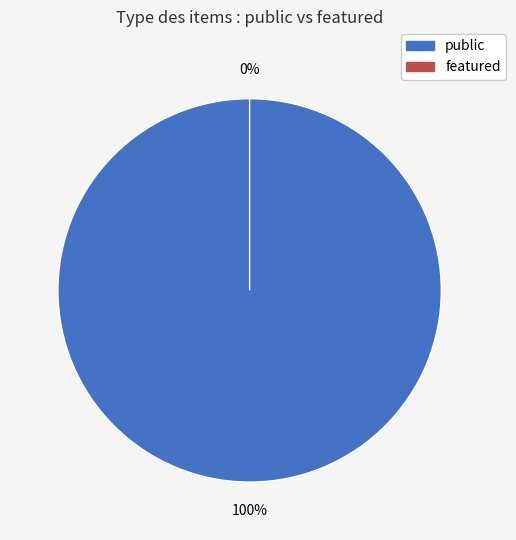

Which slice is the smallest?

53256